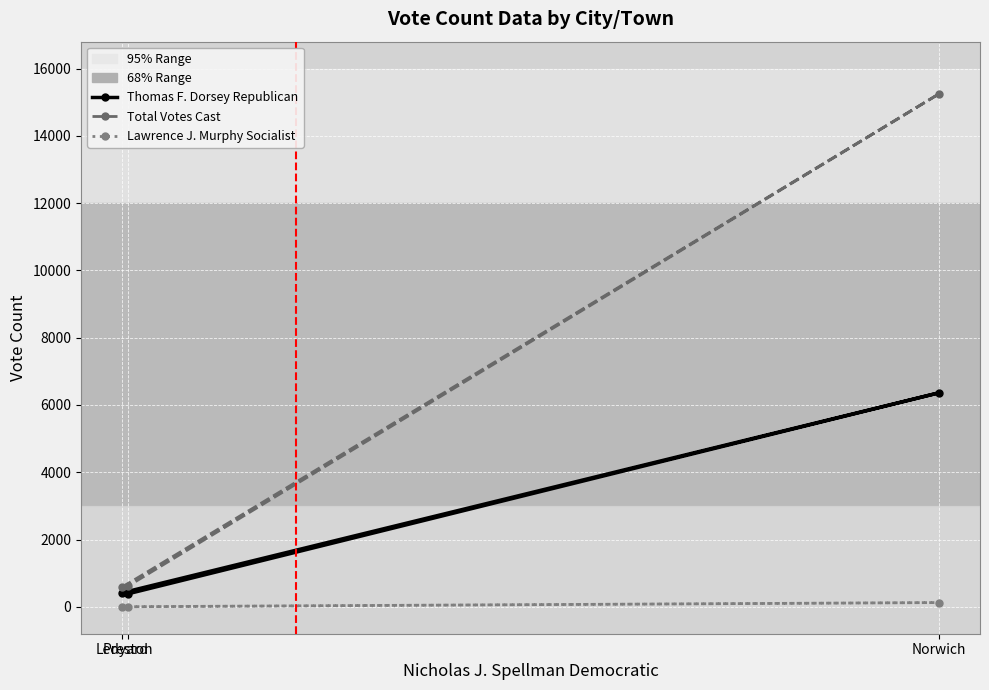

What are all the series names shown in the legend?

Thomas F. Dorsey Republican, Total Votes Cast, Lawrence J. Murphy Socialist